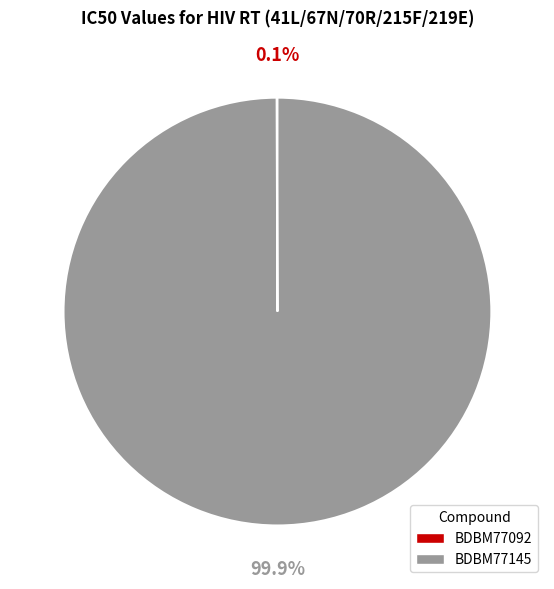

Is there a majority slice in this chart?

Yes